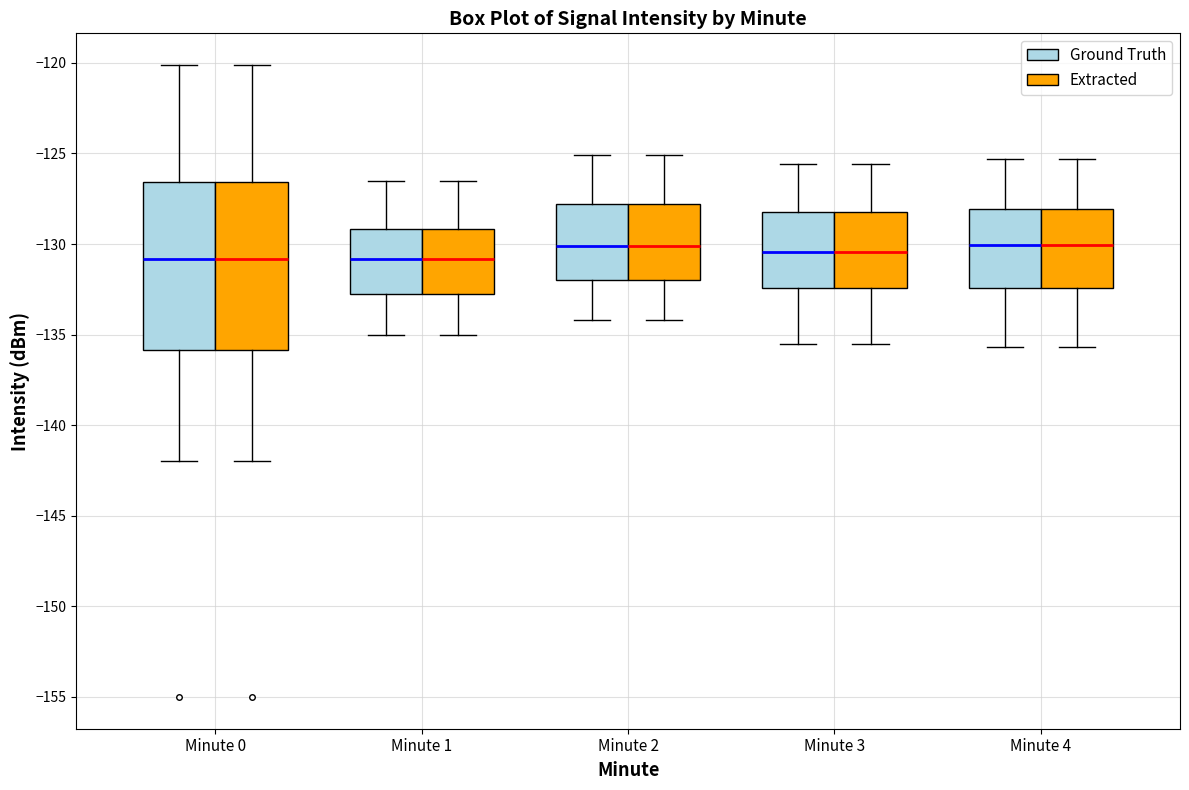

Reading left to right, transcribe this box plot: for each box, give where its median line is, the range the box spans, and where its two whiskers end, as read against the y-axis. The values are not printed on the chart, so give them approximately, as read against the axis.

Minute 0 (Ground Truth): median -131.0, box -136.0 to -126.5, whiskers -142.0 to -120.0
Minute 0 (Extracted): median -131.0, box -136.0 to -126.5, whiskers -142.0 to -120.0
Minute 1 (Ground Truth): median -131.0, box -132.5 to -129.0, whiskers -135.0 to -126.5
Minute 1 (Extracted): median -131.0, box -132.5 to -129.0, whiskers -135.0 to -126.5
Minute 2 (Ground Truth): median -130.0, box -132.0 to -128.0, whiskers -134.0 to -125.0
Minute 2 (Extracted): median -130.0, box -132.0 to -128.0, whiskers -134.0 to -125.0
Minute 3 (Ground Truth): median -130.5, box -132.5 to -128.0, whiskers -135.5 to -125.5
Minute 3 (Extracted): median -130.5, box -132.5 to -128.0, whiskers -135.5 to -125.5
Minute 4 (Ground Truth): median -130.0, box -132.5 to -128.0, whiskers -135.5 to -125.5
Minute 4 (Extracted): median -130.0, box -132.5 to -128.0, whiskers -135.5 to -125.5